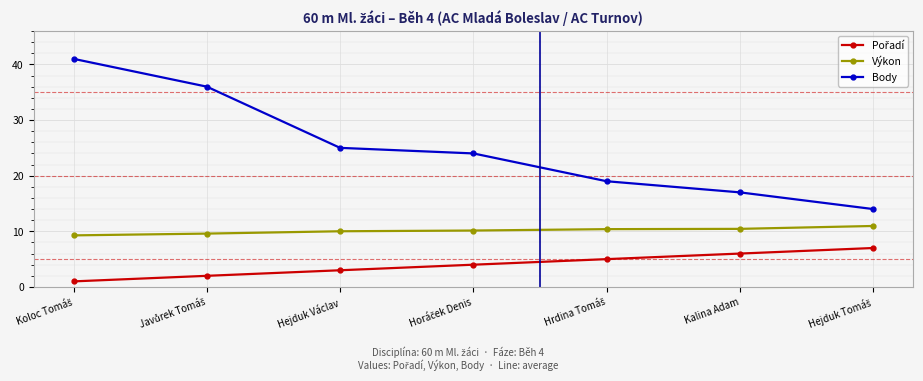

The value of Výkon at Hejduk Václav is 10.0. True or false?

True